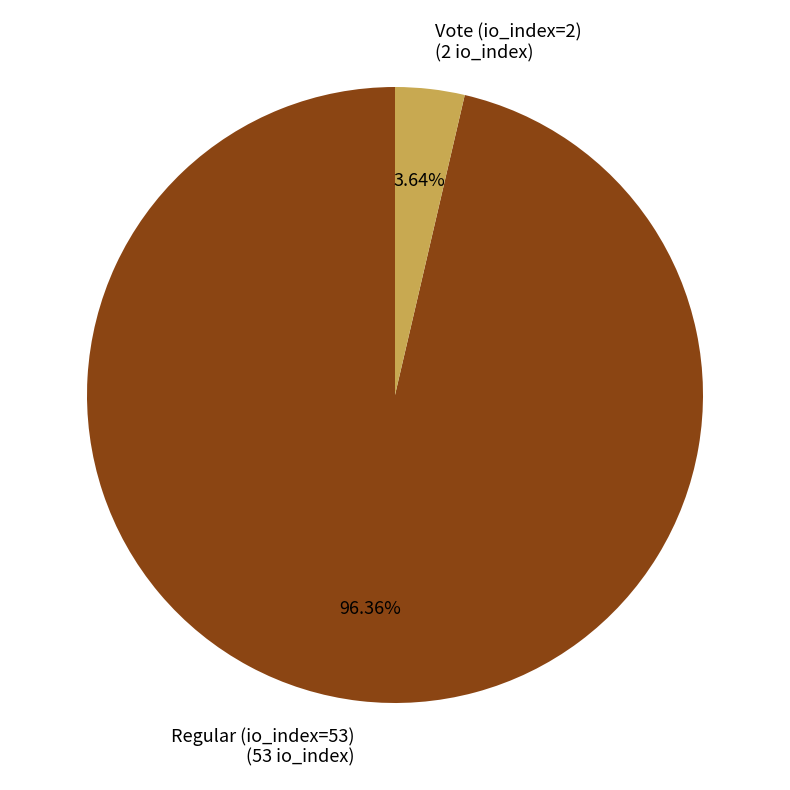

Between Regular (io_index=53) and Vote (io_index=2), which is larger?

Regular (io_index=53)